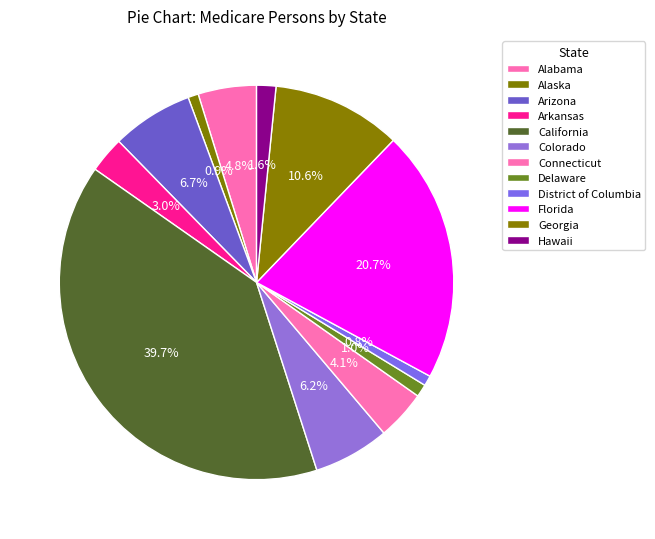

What is the ratio of the value at Arkansas to the value at California?

0.1